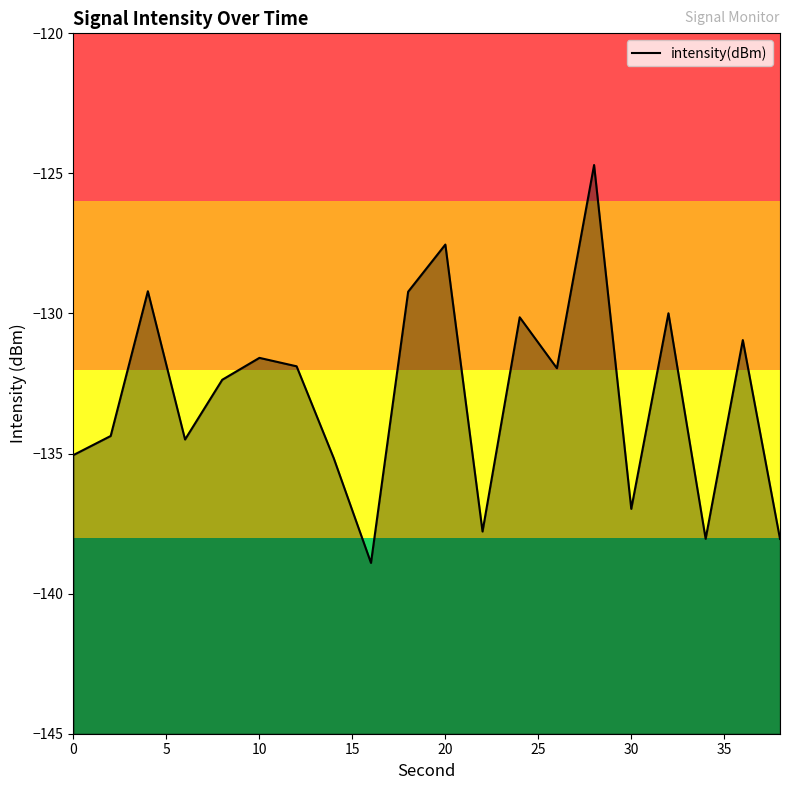

What is the smallest value displayed?

-138.9